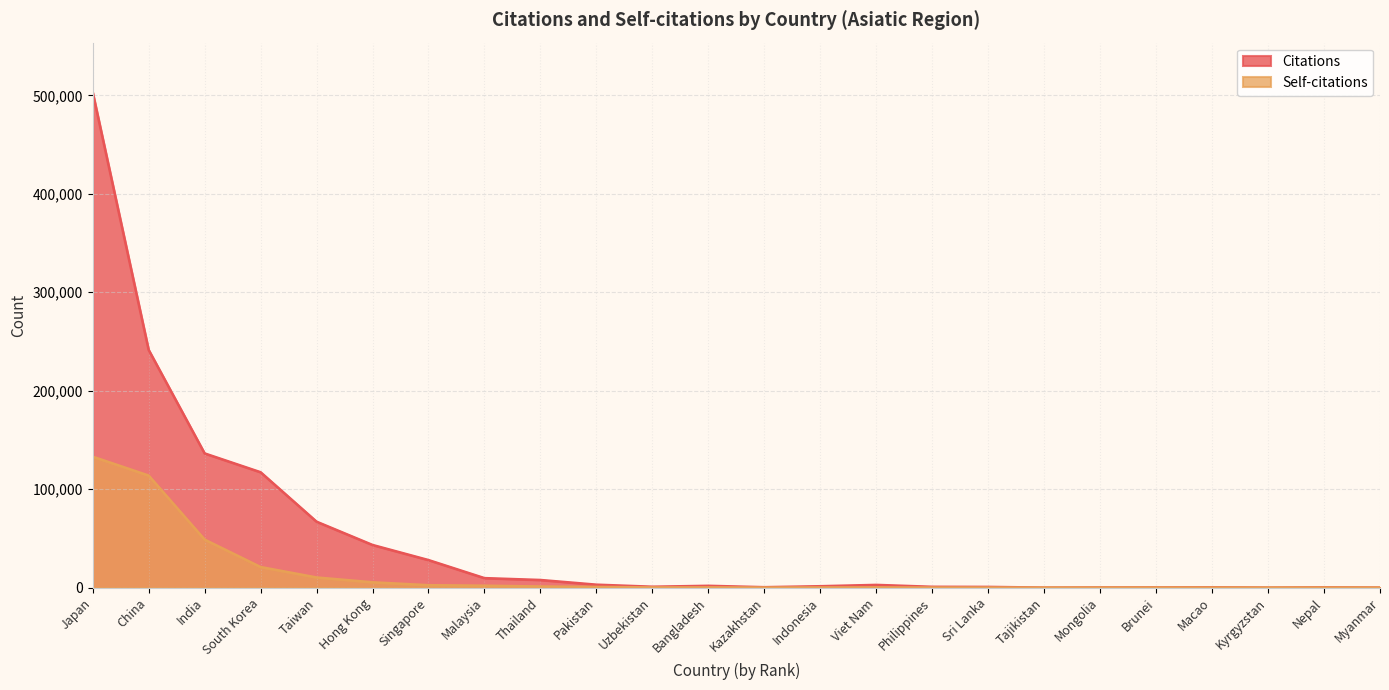

How many values in the Citations series are below 1810?

12